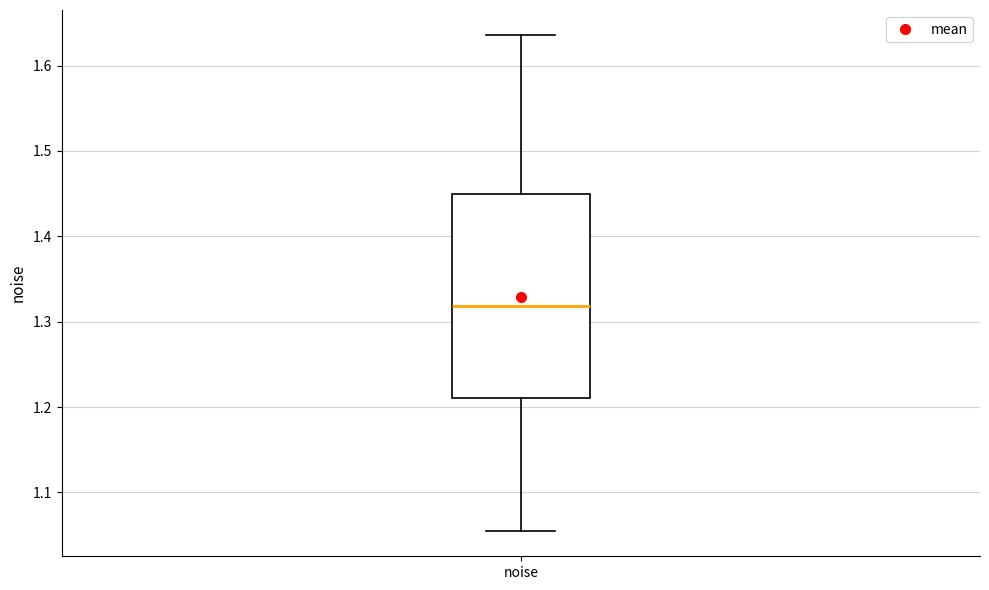

Transcribe this box plot: give where the median line is, the range the box spans, and where the two whiskers end, as read against the y-axis. The values are not printed on the chart, so give them approximately, as read against the axis.

median 1.32, box 1.21 to 1.45, whiskers 1.05 to 1.64